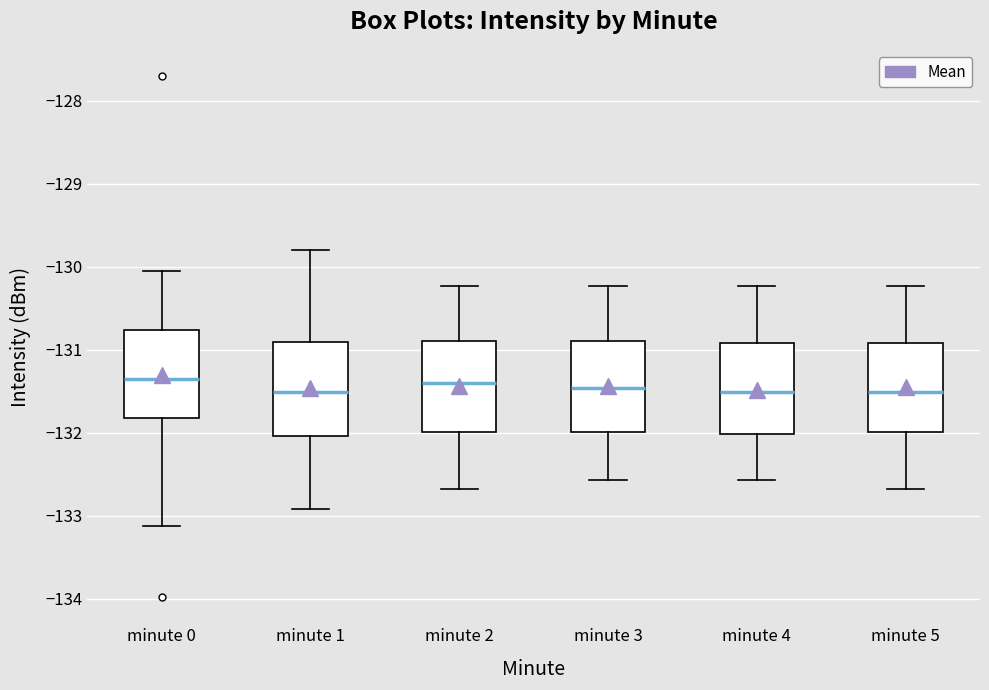

Reading left to right, read every box against the y-axis: the position of its median line, the range the box covers, and the ends of its whiskers. The values are not printed on the chart, so give them approximately, as read against the axis.

minute 0: median -131.4, box -131.8 to -130.8, whiskers -133.1 to -130.1
minute 1: median -131.5, box -132.0 to -130.9, whiskers -132.9 to -129.8
minute 2: median -131.4, box -132.0 to -130.9, whiskers -132.7 to -130.2
minute 3: median -131.5, box -132.0 to -130.9, whiskers -132.6 to -130.2
minute 4: median -131.5, box -132.0 to -130.9, whiskers -132.6 to -130.2
minute 5: median -131.5, box -132.0 to -130.9, whiskers -132.7 to -130.2